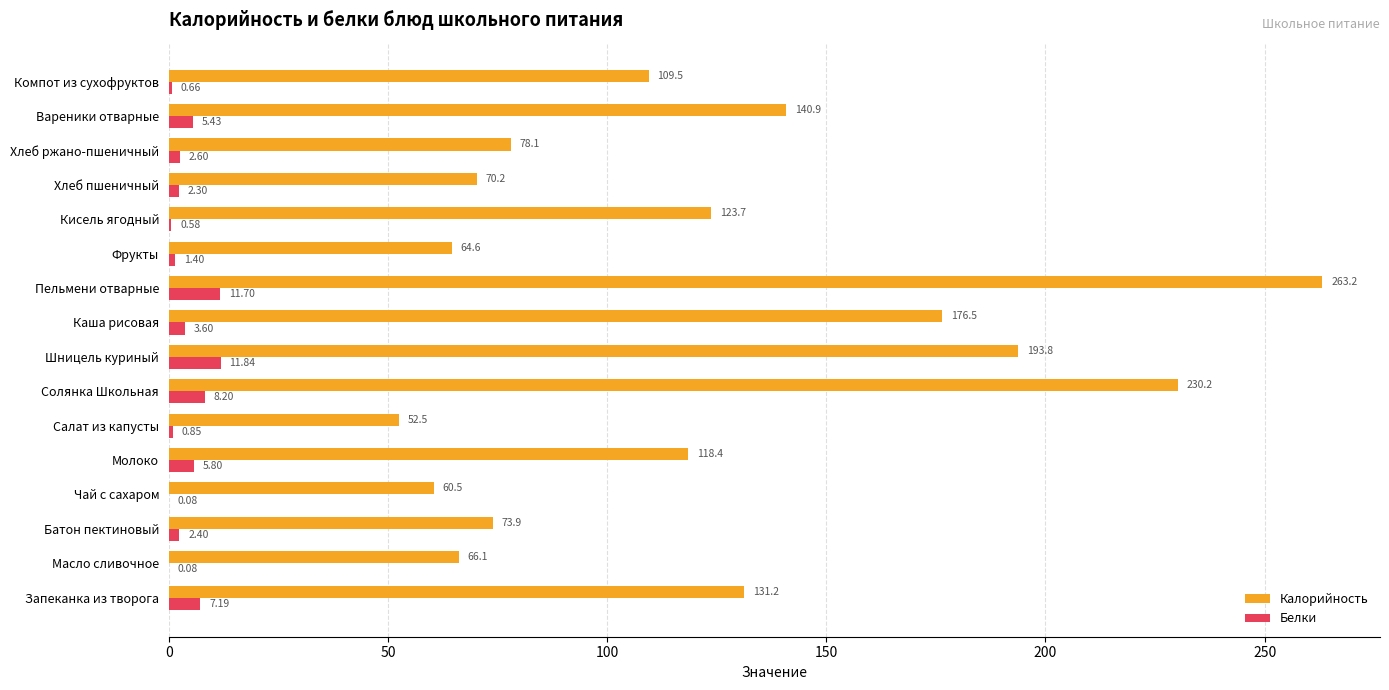

What is the sum of the Калорийность values at Молоко and Компот из сухофруктов?

227.9